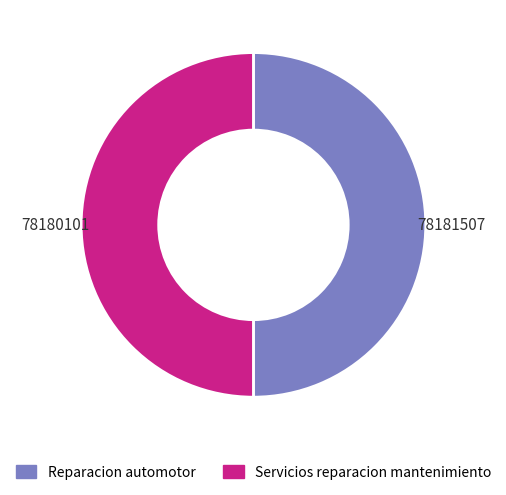

How many segments does this pie chart have?

2